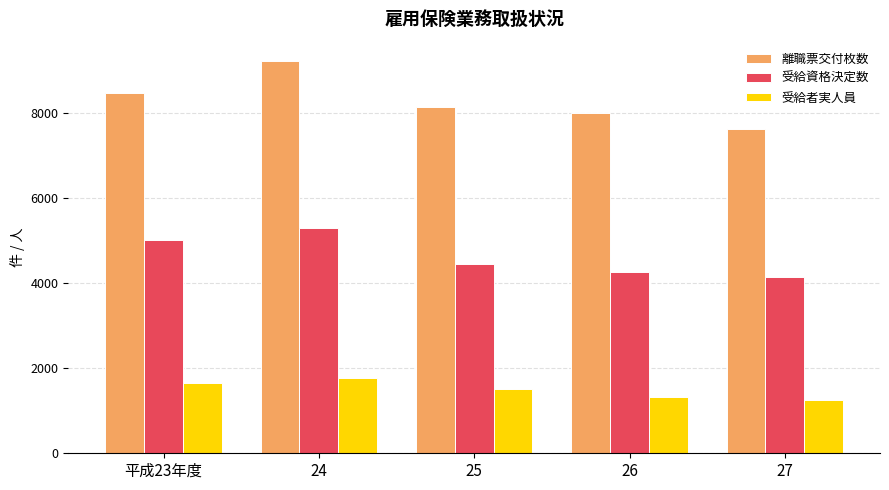

Reading left to right, what are all the values shown in this chart?

離職票交付枚数: 平成23年度=8462	24=9215	25=8144	26=8000	27=7619
受給資格決定数: 平成23年度=5020	24=5304	25=4442	26=4268	27=4139
受給者実人員: 平成23年度=1655	24=1781	25=1519	26=1328	27=1257